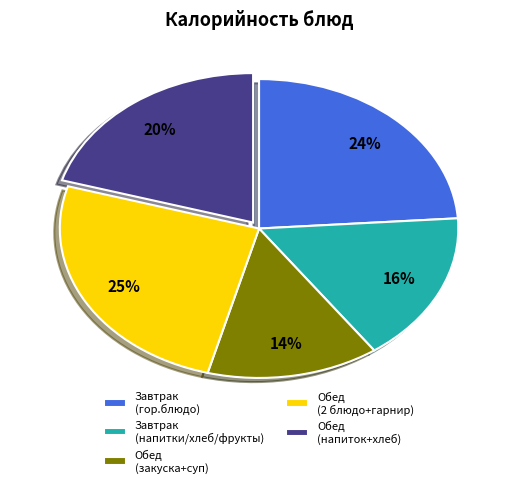

To the nearest percent, what percentage of the pie is Завтрак (гор.блюдо)?

24%